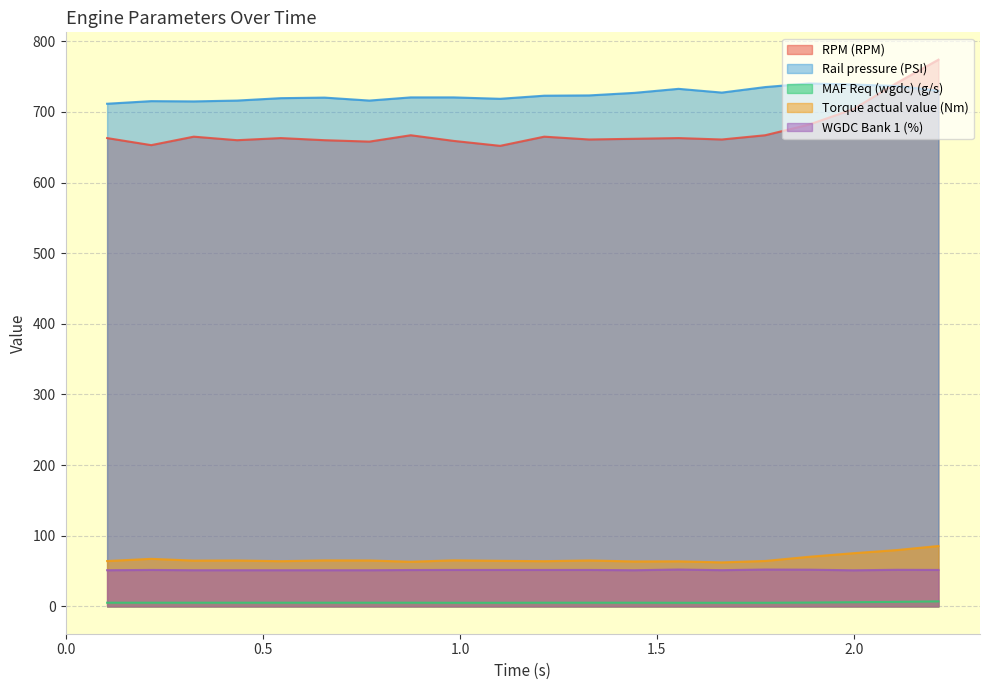

What is the spread (max minus min) of values at 1.555?

727.6